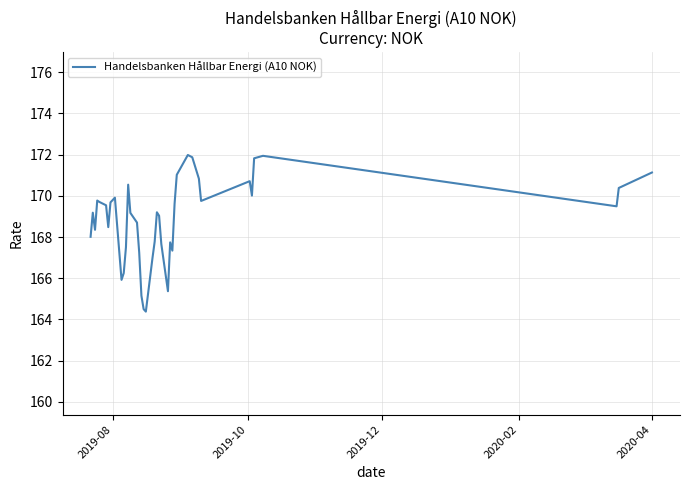

What is the minimum value shown in the chart?

164.4